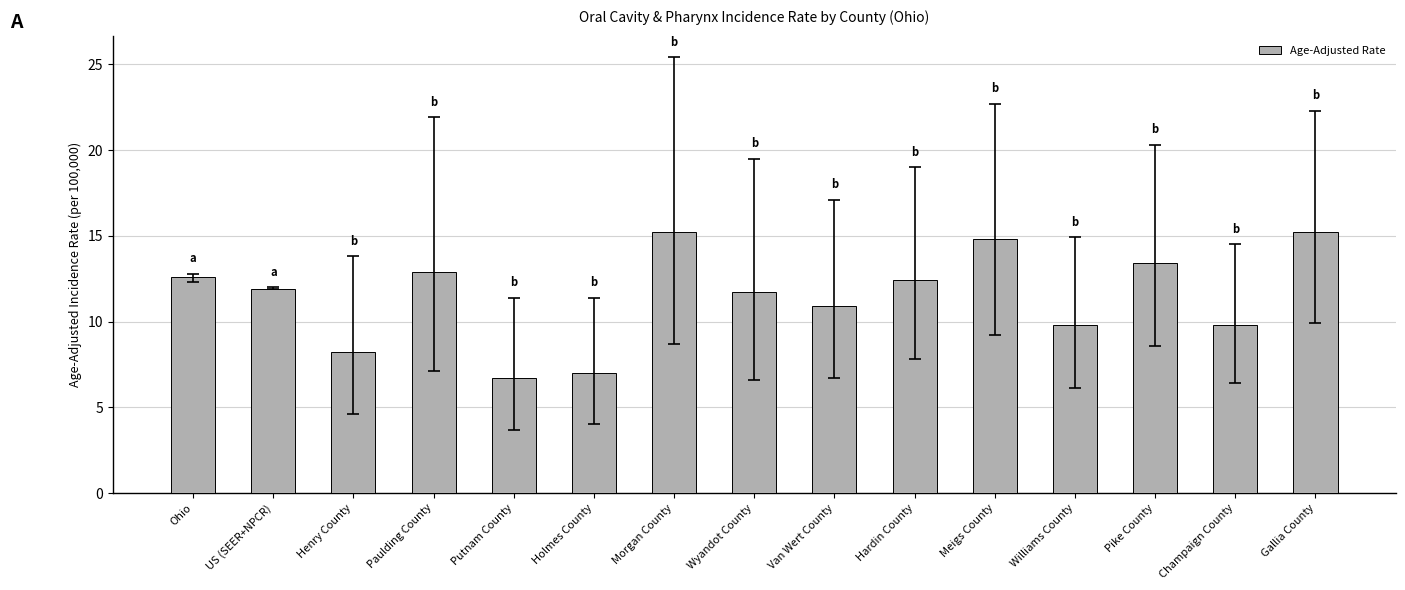

What is the label of the 5th bar from the right?

Meigs County